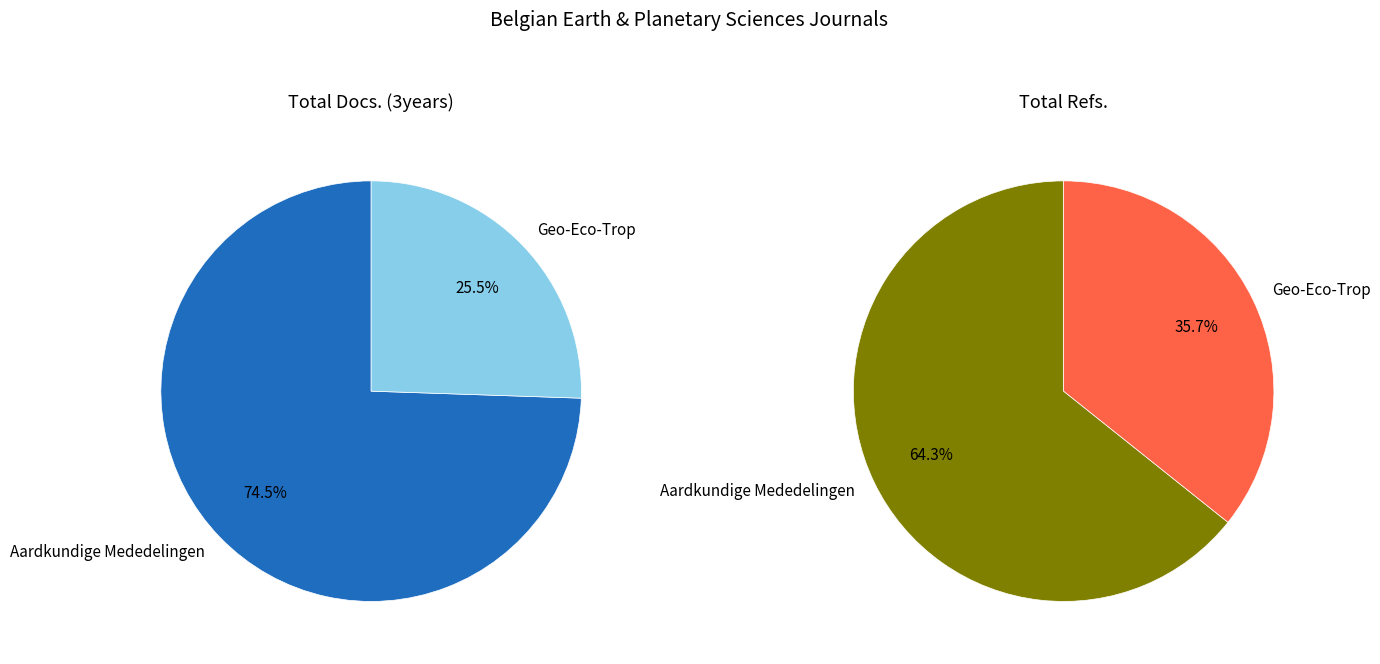

Count the number of slices in the pie.

2